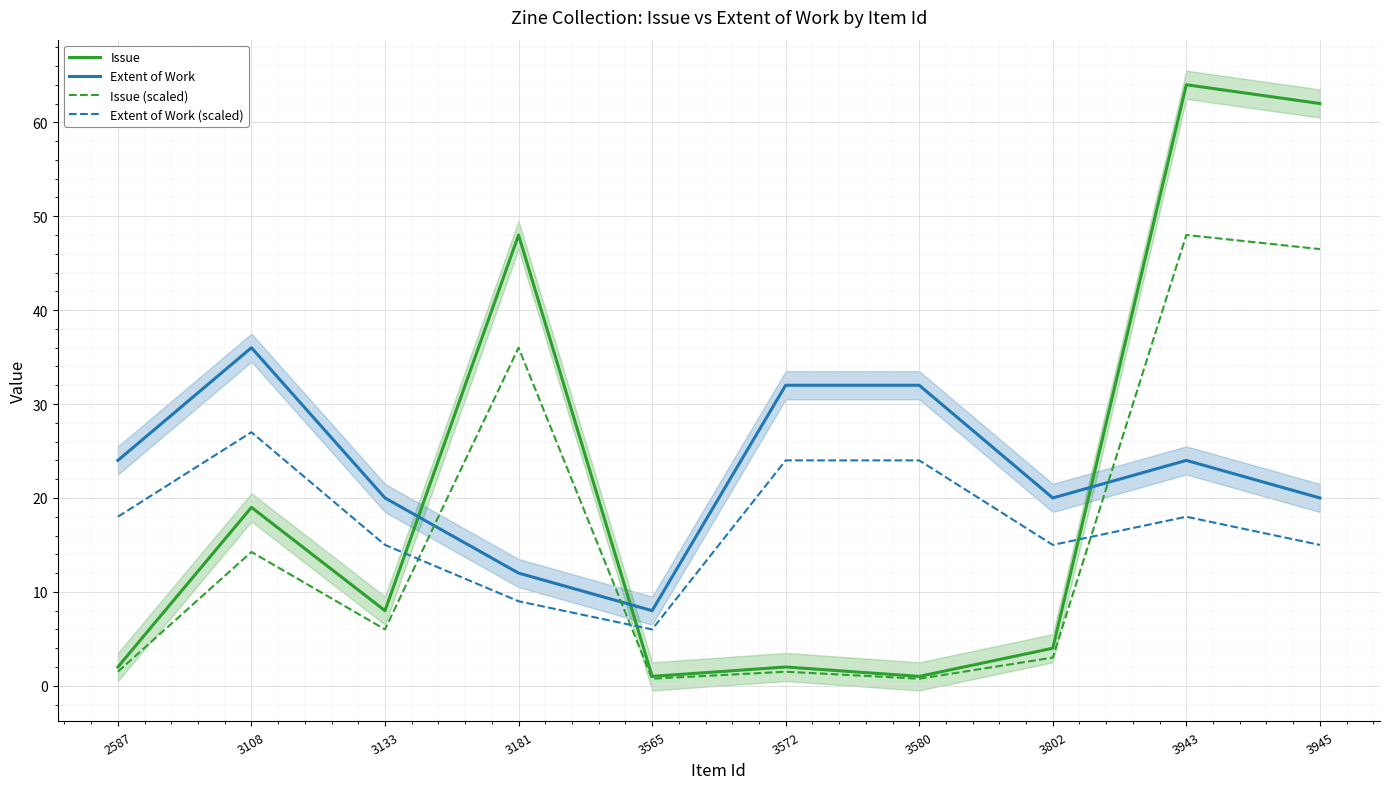

Count the number of categories in the chart.

10